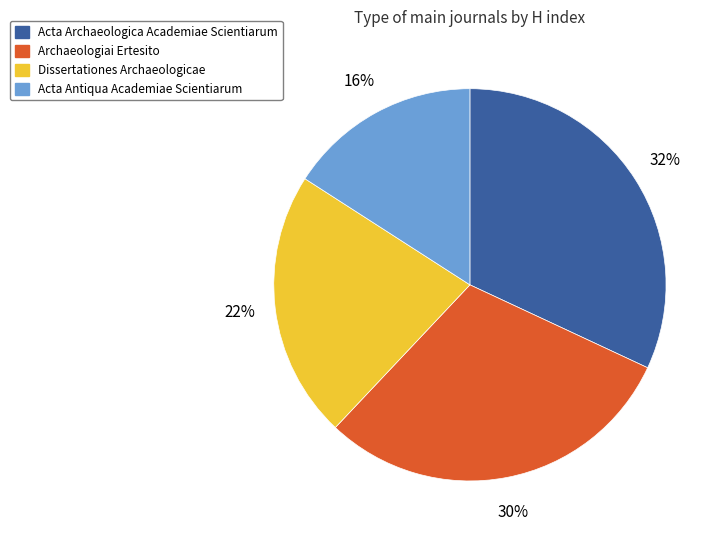

How many slices are in this pie chart?

4